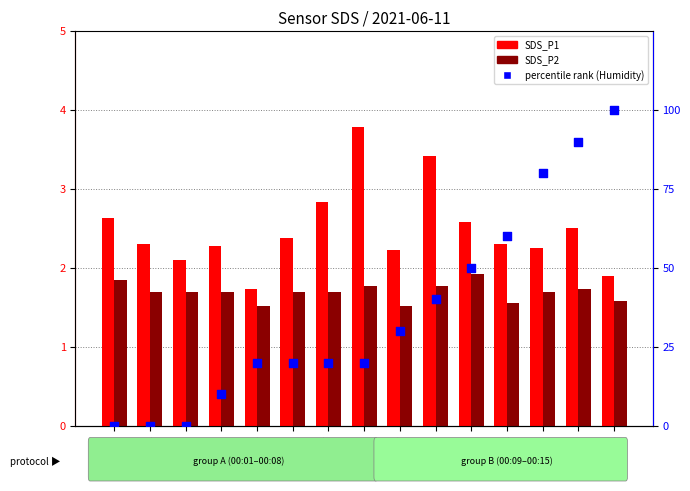

At how many categories does at least one series exceed 90?

2